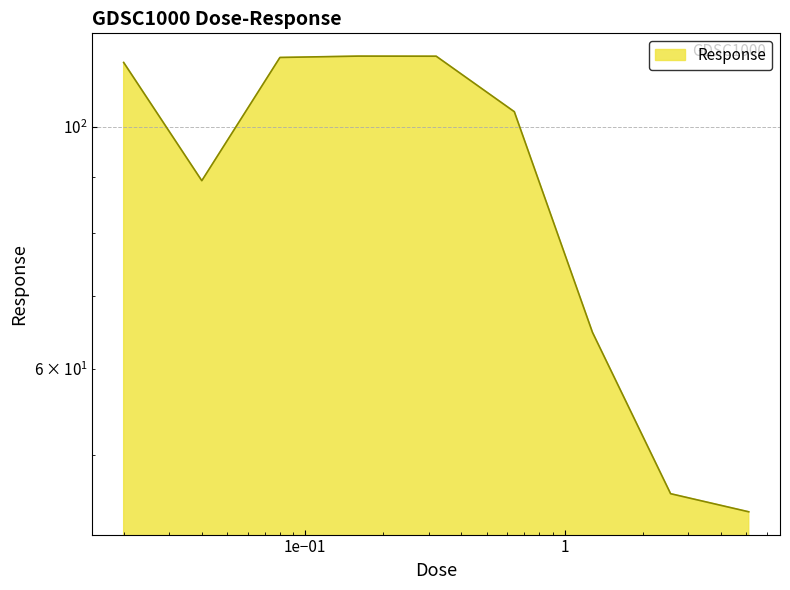

What is the sum of the values at 1.28 and 0.04?

154.1